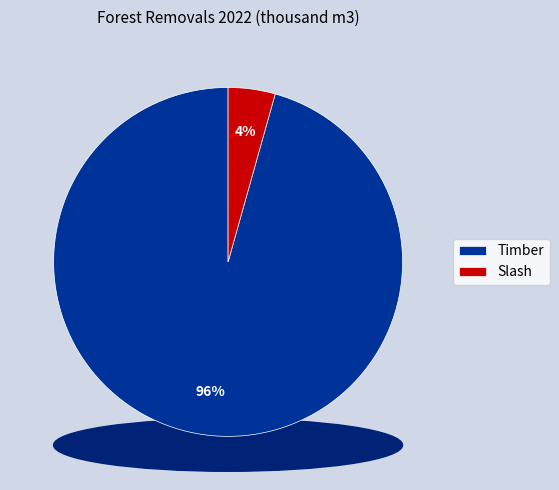

To the nearest percent, what portion does Slash represent?

4%